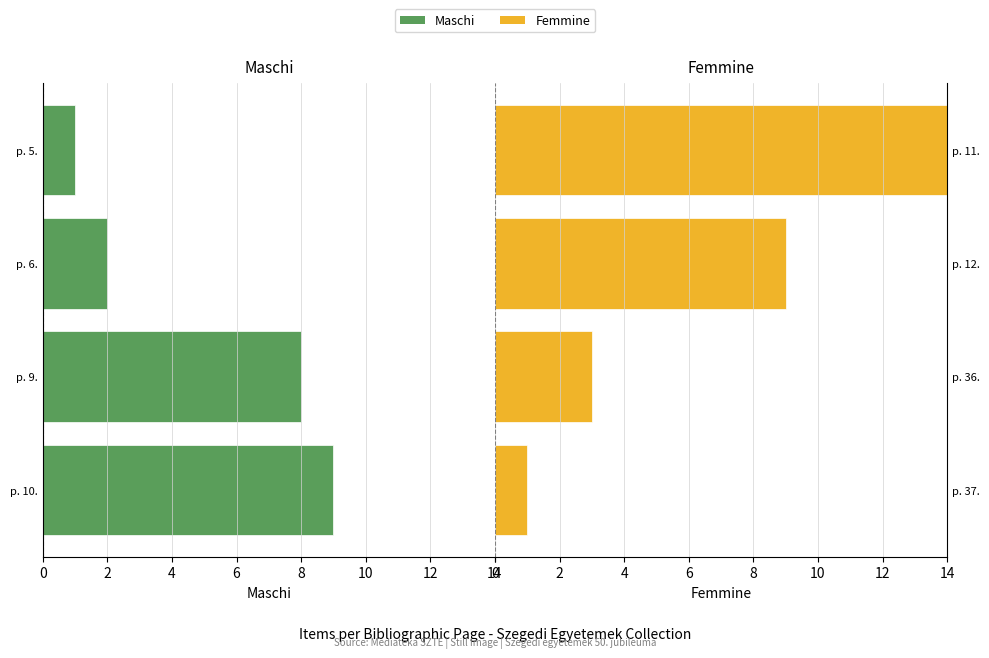

At which label is Maschi closest to 5?

p. 9.